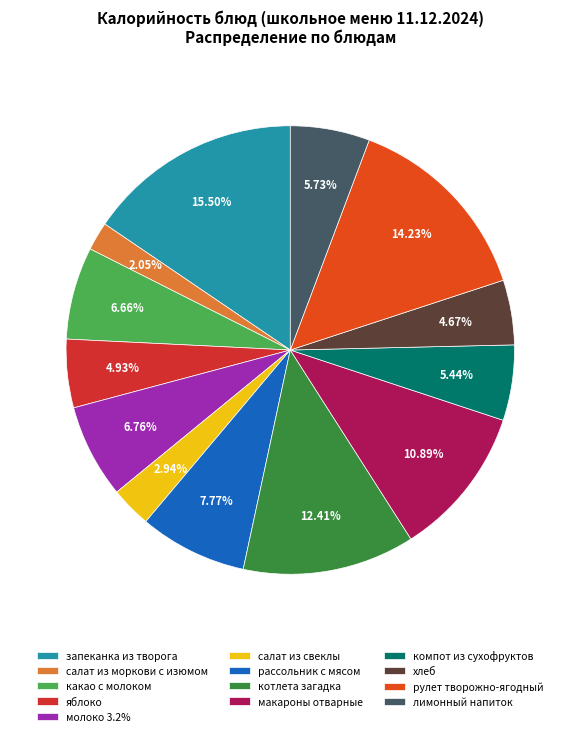

To the nearest percent, what percentage of the pie is салат из свеклы?

3%